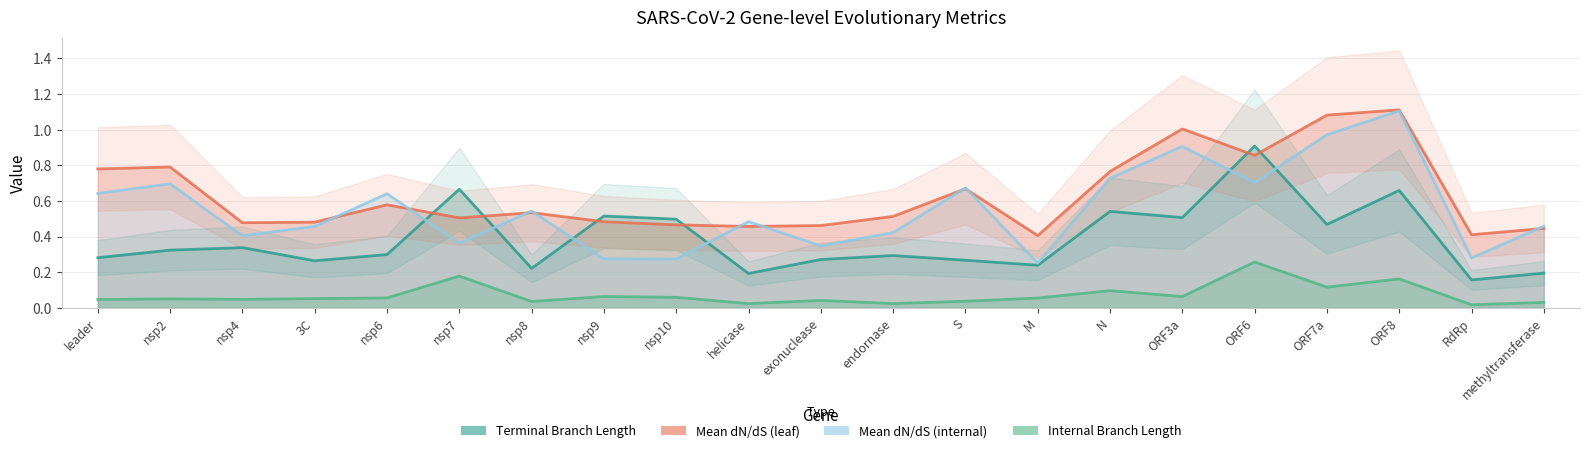

Reading left to right, extract all data points from this chart.

tree_len_internal: 0.0	0.1	0.0	0.1	0.1	0.2	0.0	0.1	0.1	0.0	0.0	0.0	0.0	0.1	0.1	0.1	0.3	0.1	0.2	0.0	0.0
tree_len_terminal: 0.3	0.3	0.3	0.3	0.3	0.7	0.2	0.5	0.5	0.2	0.3	0.3	0.3	0.2	0.5	0.5	0.9	0.5	0.7	0.2	0.2
mean_dnds_leaf: 0.8	0.8	0.5	0.5	0.6	0.5	0.5	0.5	0.5	0.5	0.5	0.5	0.7	0.4	0.8	1.0	0.9	1.1	1.1	0.4	0.4
mean_dnds_internal: 0.6	0.7	0.4	0.5	0.6	0.4	0.5	0.3	0.3	0.5	0.3	0.4	0.7	0.3	0.7	0.9	0.7	1.0	1.1	0.3	0.5